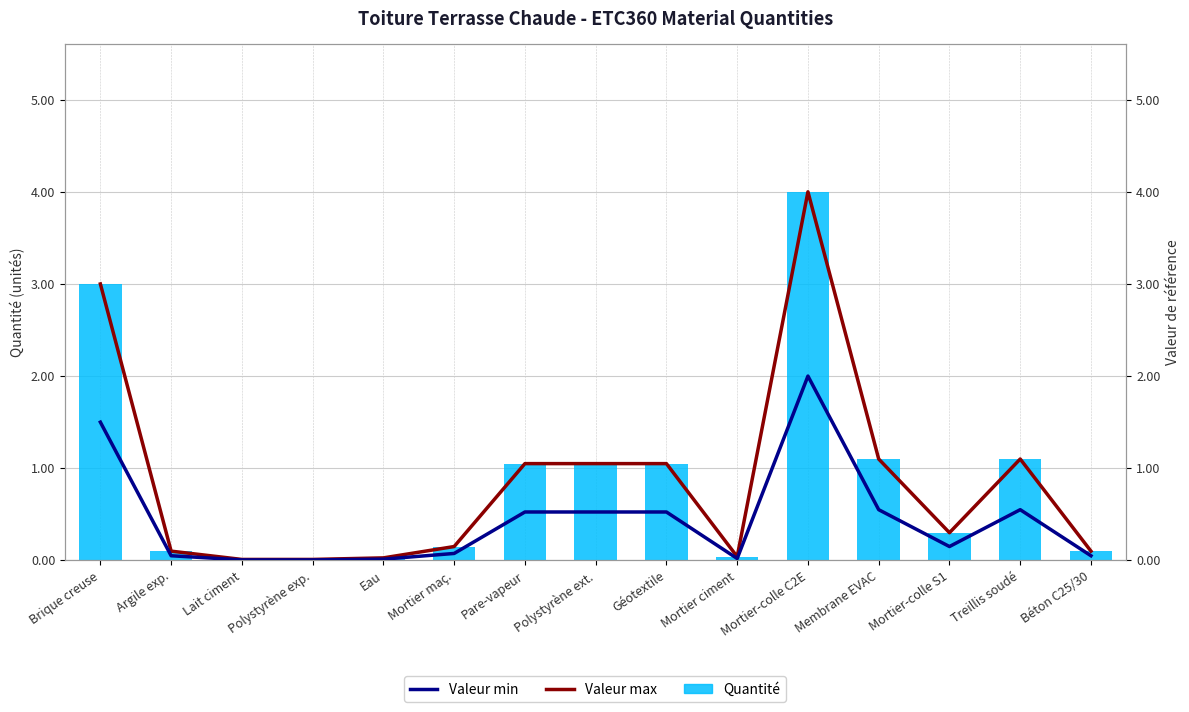

List the labels in order of Valeur max value, largest first.

Mortier-colle C2E, Brique creuse, Membrane EVAC, Treillis soudé, Pare-vapeur, Polystyrène ext., Géotextile, Mortier-colle S1, Mortier maç., Argile exp., Béton C25/30, Mortier ciment, Eau, Lait ciment, Polystyrène exp.